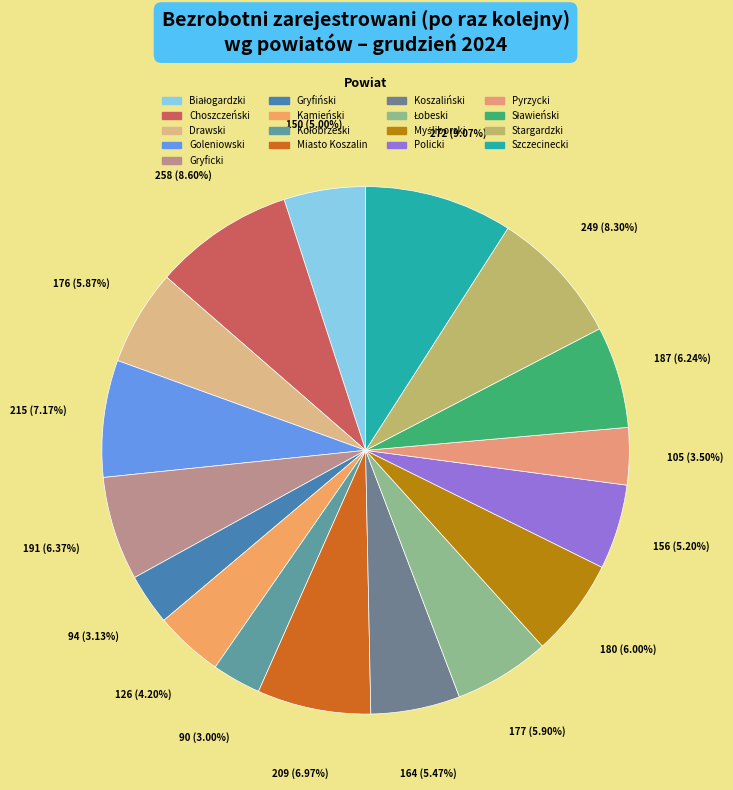

The Szczecinecki slice represents 1% of the pie. True or false?

False